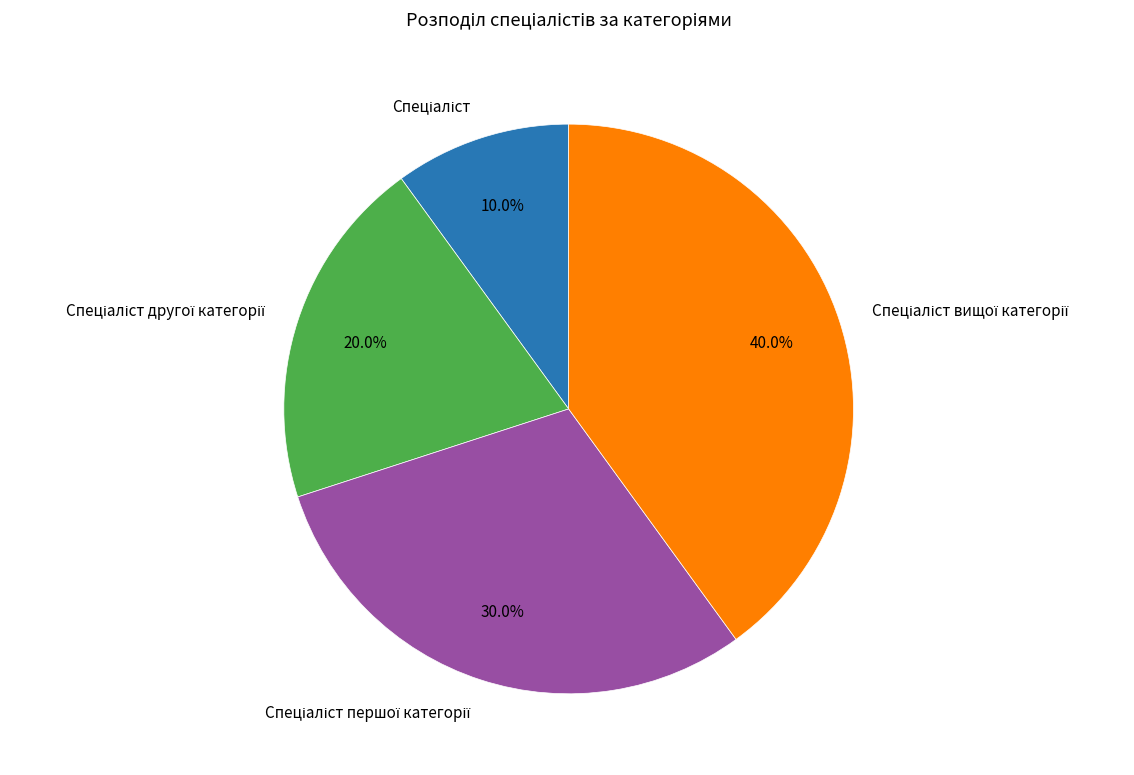

Does any single category account for the majority?

No